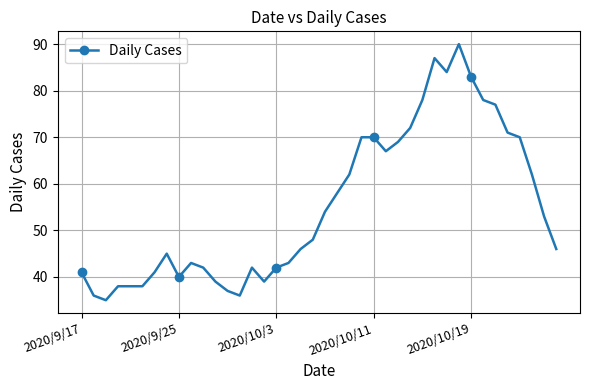

True or false: there are more than 1 points higher than both neighbors.

True